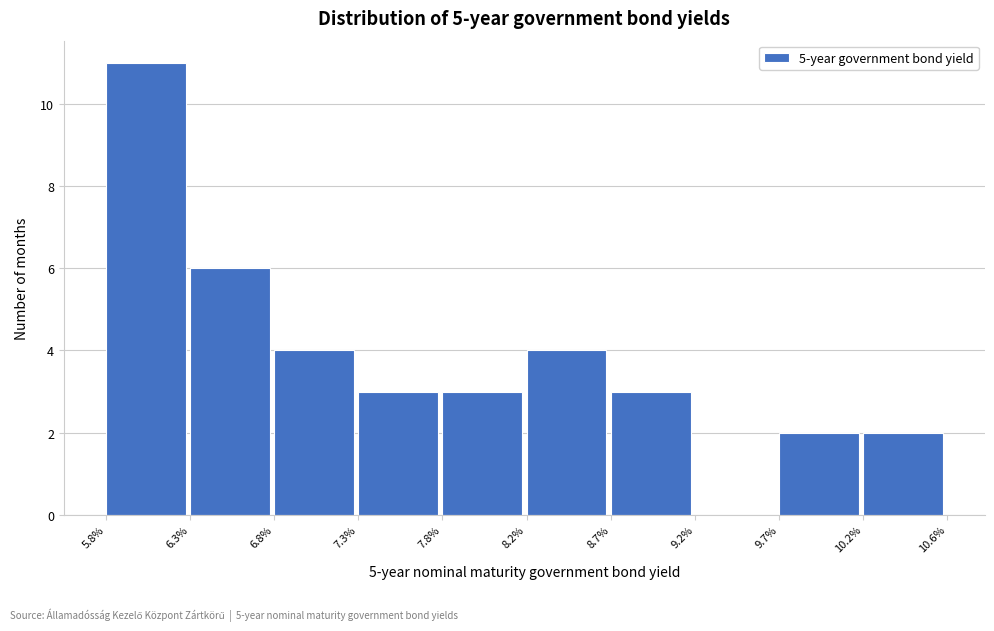

Reading left to right, transcribe all the data shown in this chart.

5.8%=11	6.3%=6	6.8%=4	7.3%=3	7.8%=3	8.2%=4	8.7%=3	9.2%=0	9.7%=2	10.2%=2